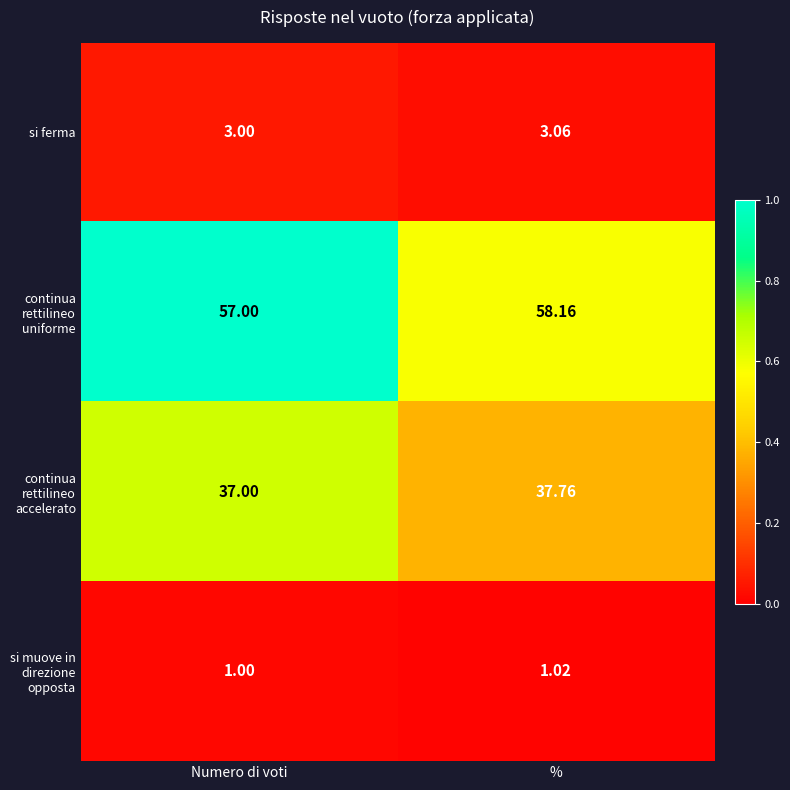

Which category has the lowest value across all series?

Numero di voti